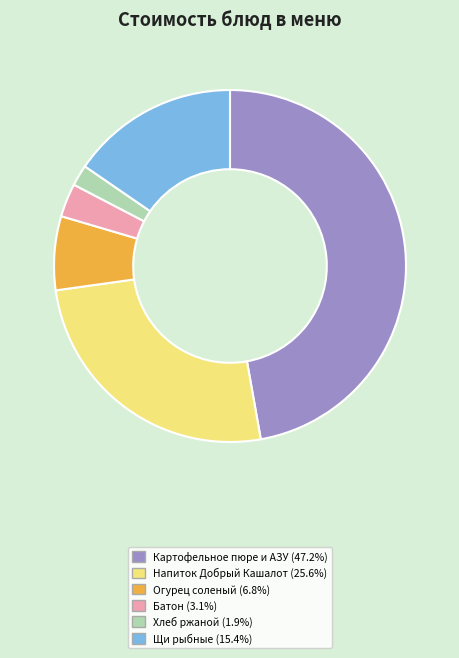

Is there any slice that represents more than half of the pie?

No